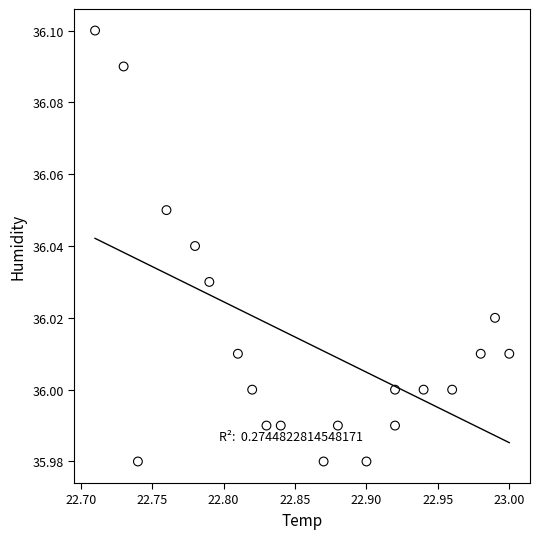

What is the range of X values (max minus min)?

0.3